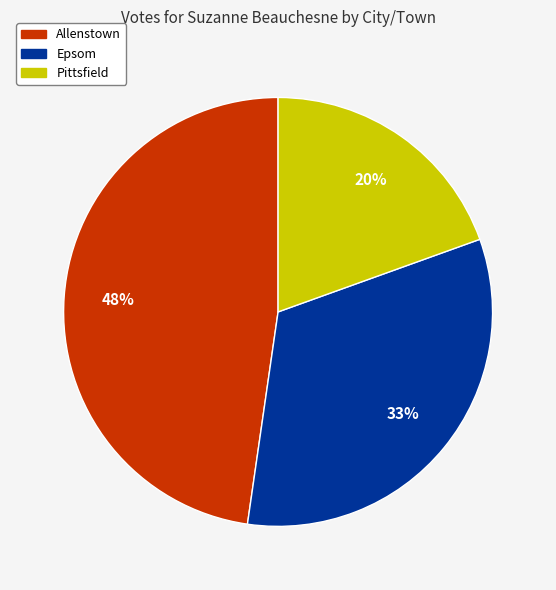

To the nearest percent, what percentage of the pie is Allenstown?

48%